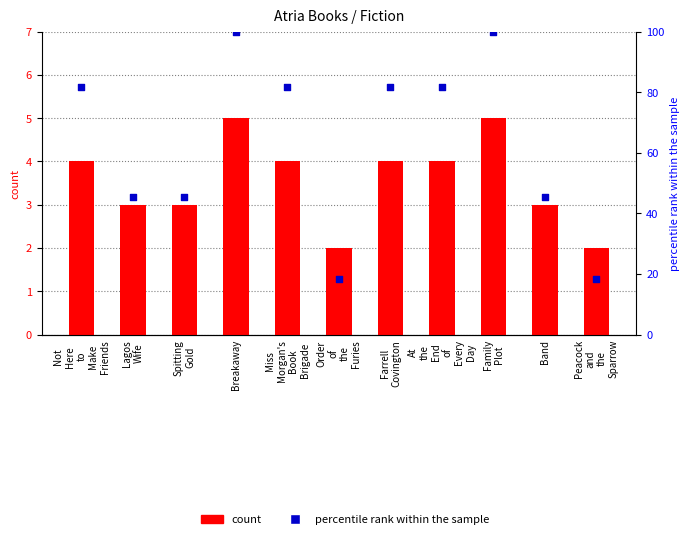

Which series reaches the maximum Y coordinate?

percentile rank within the sample